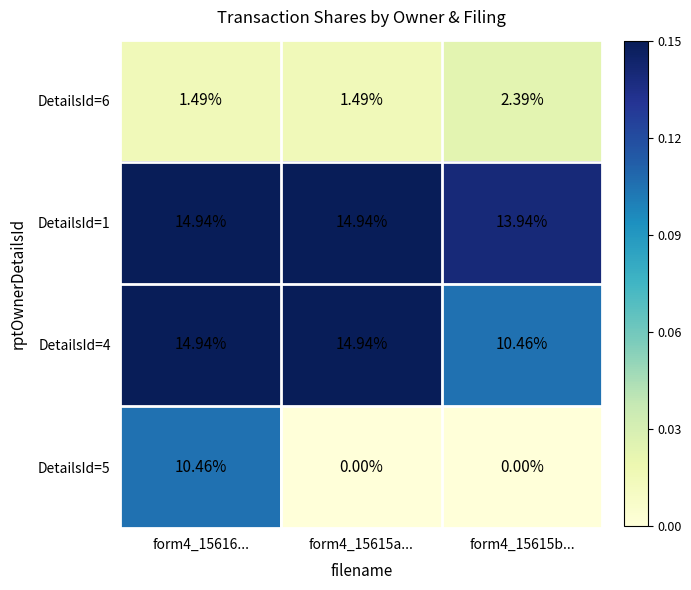

What is the total value across all series at form4_15615b...?

26.8